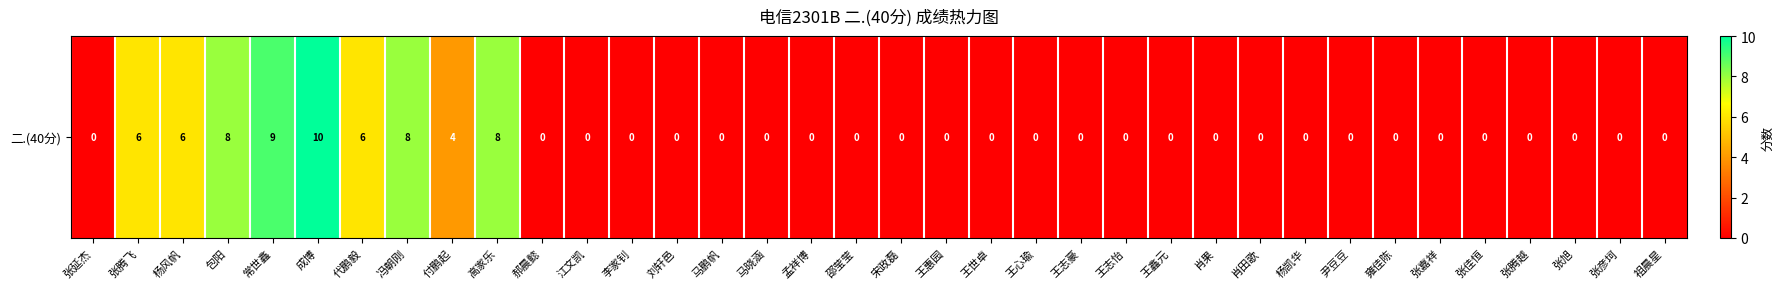

What is the sum of all values?

65